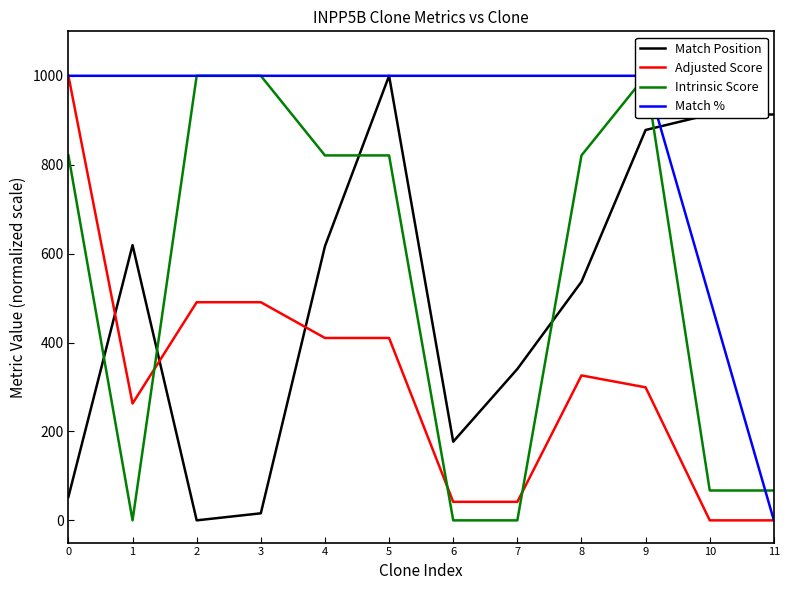

What is the total value across all series at 2?

2490.7